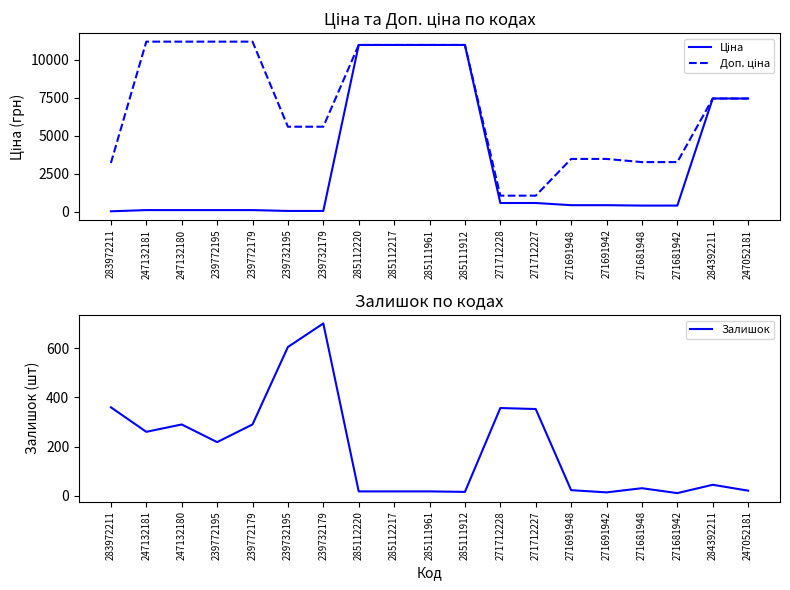

Does the chart display data point markers on the line(s)?

No